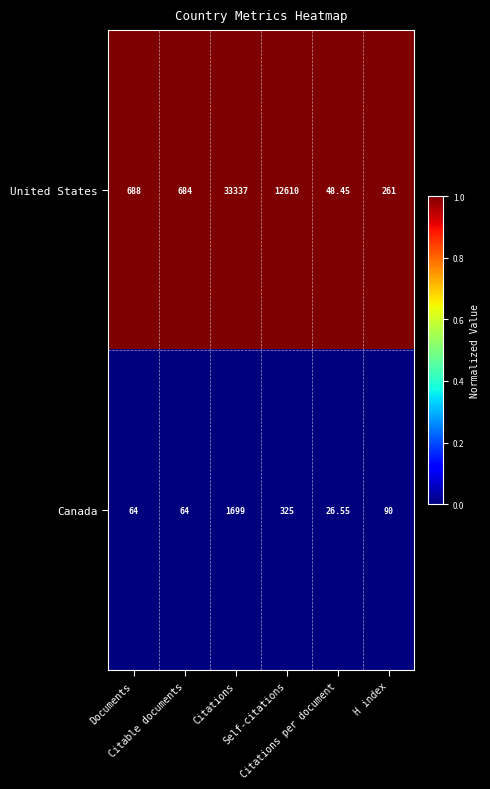

Which series has the largest total across all categories?

United States